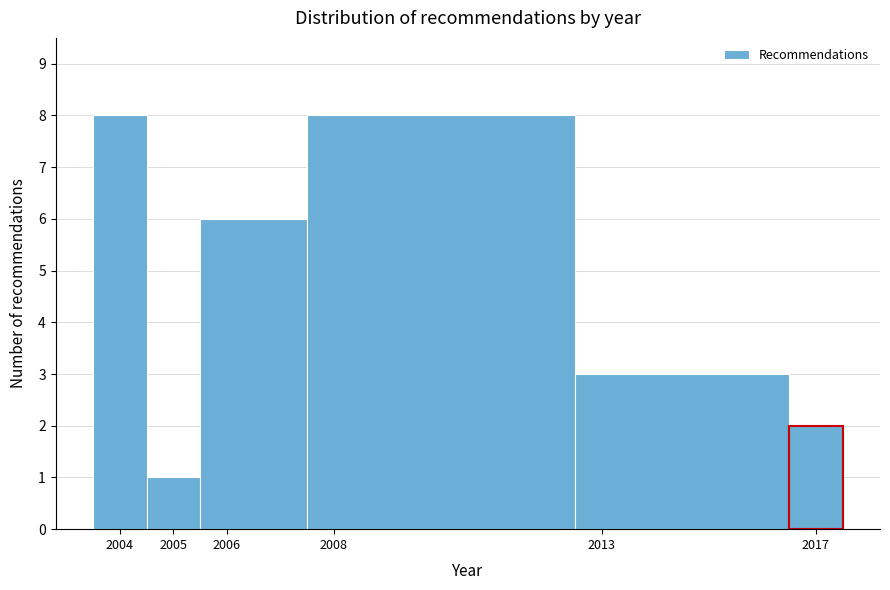

What is the height of the bar covering 2005.5 to 2007.5 on the x-axis? The values are not printed on the chart, so give them approximately, as read against the axis.

6